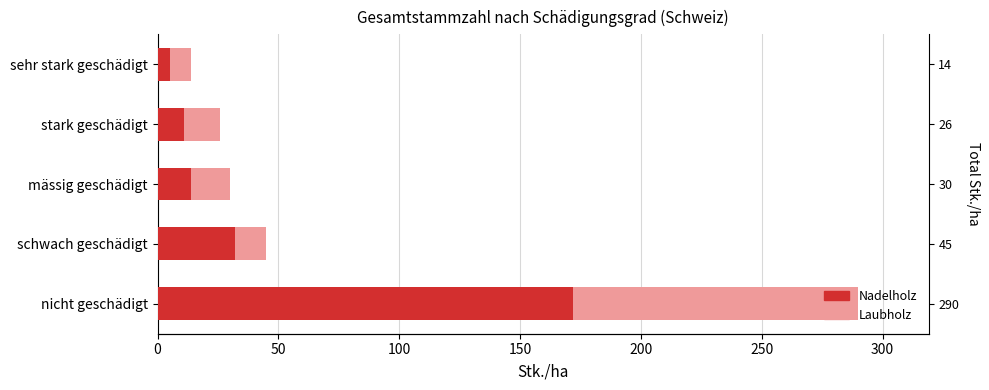

How many values in the Nadelholz series are below 14?

2